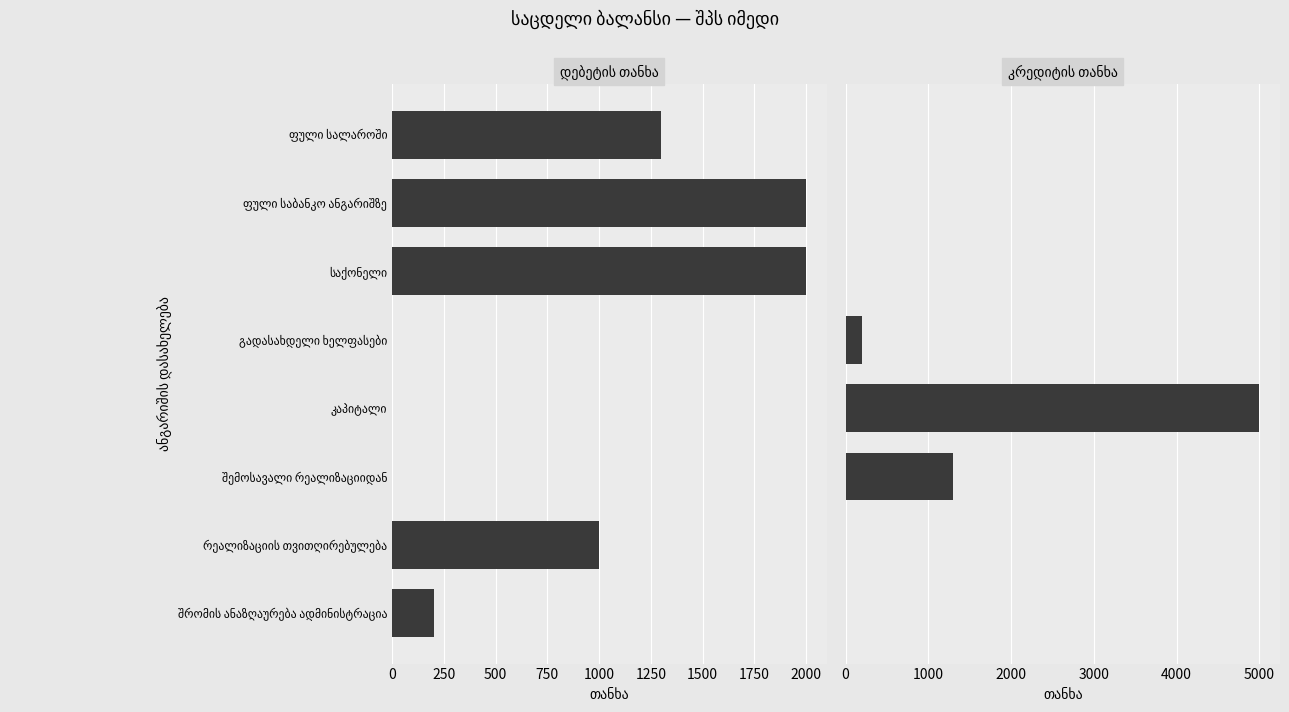

Reading left to right, list all the values displayed in this chart.

დებეტის თანხა: 1300	2000	2000	0	0	0	1000	200
კრედიტის თანხა: 0	0	0	200	5000	1300	0	0